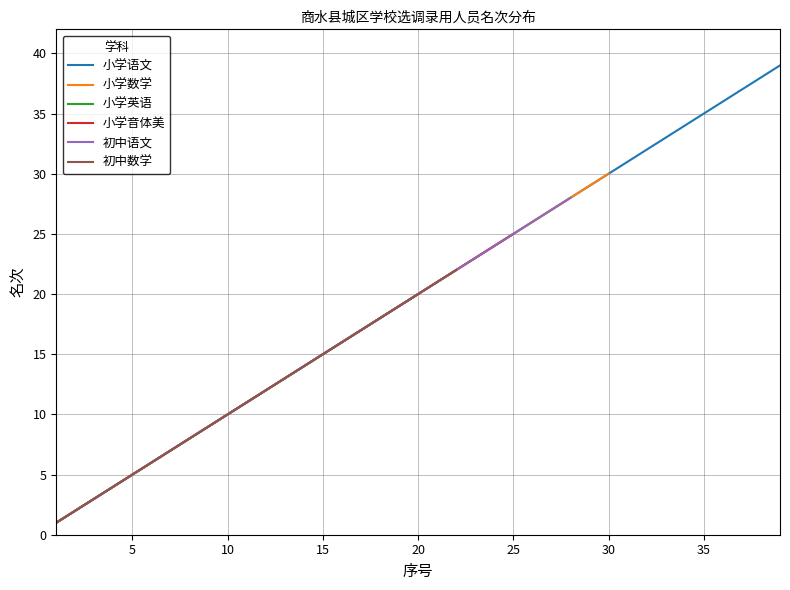

At which category does the chart reach its peak across all series?

39